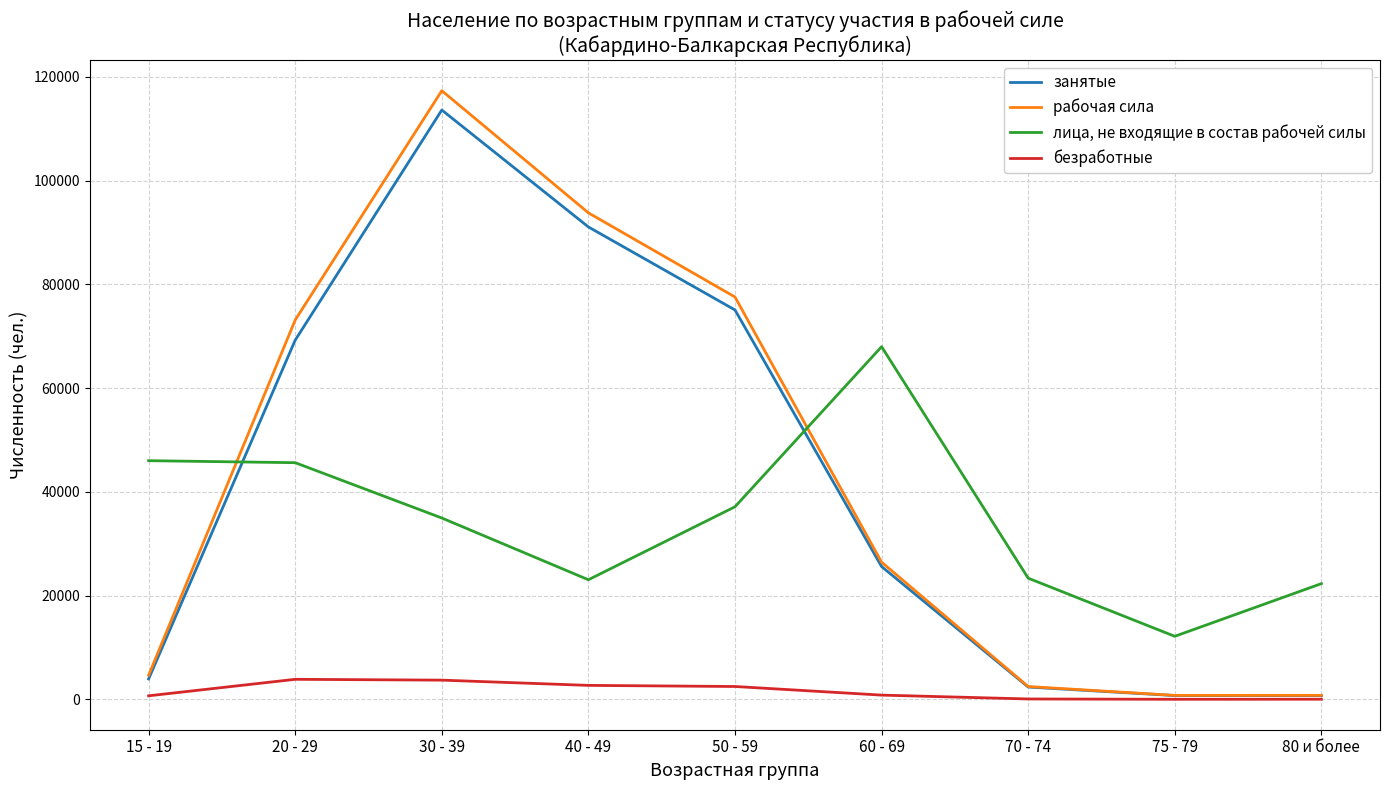

At which category is the sum across all series the highest?

30 - 39